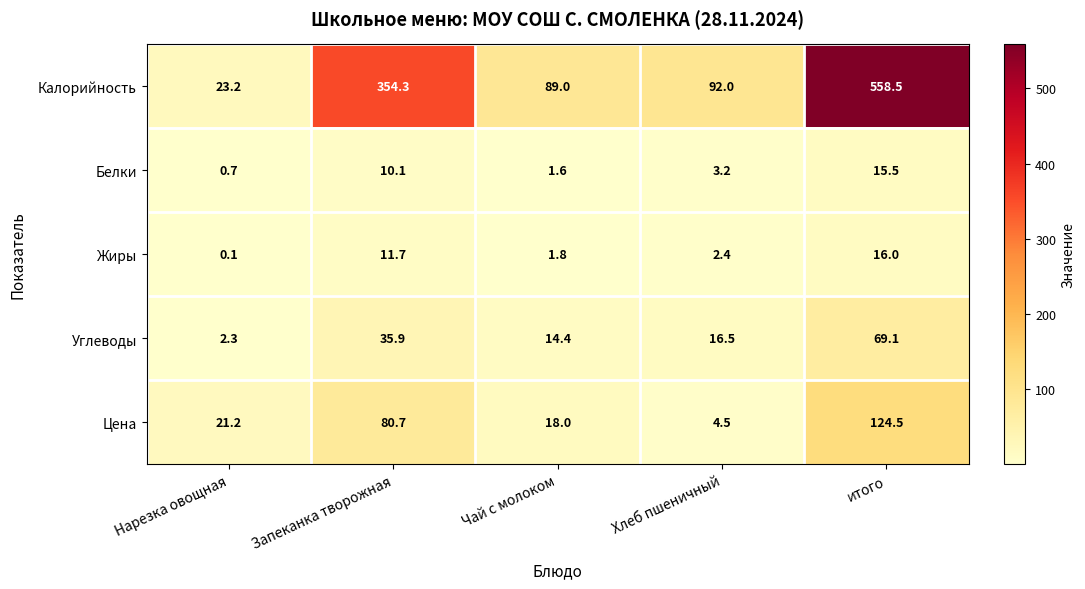

How many distinct data groups are displayed?

5